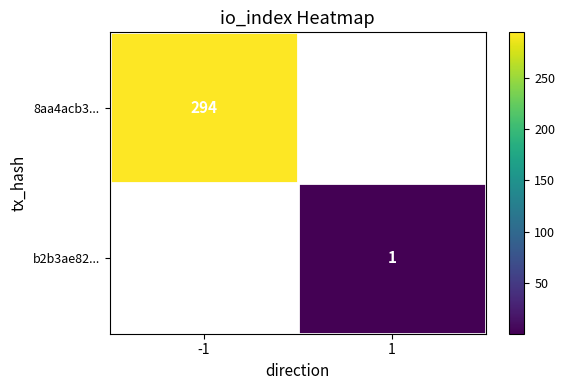

List the series in order of their overall mean, highest first.

8aa4acb3..., b2b3ae82...